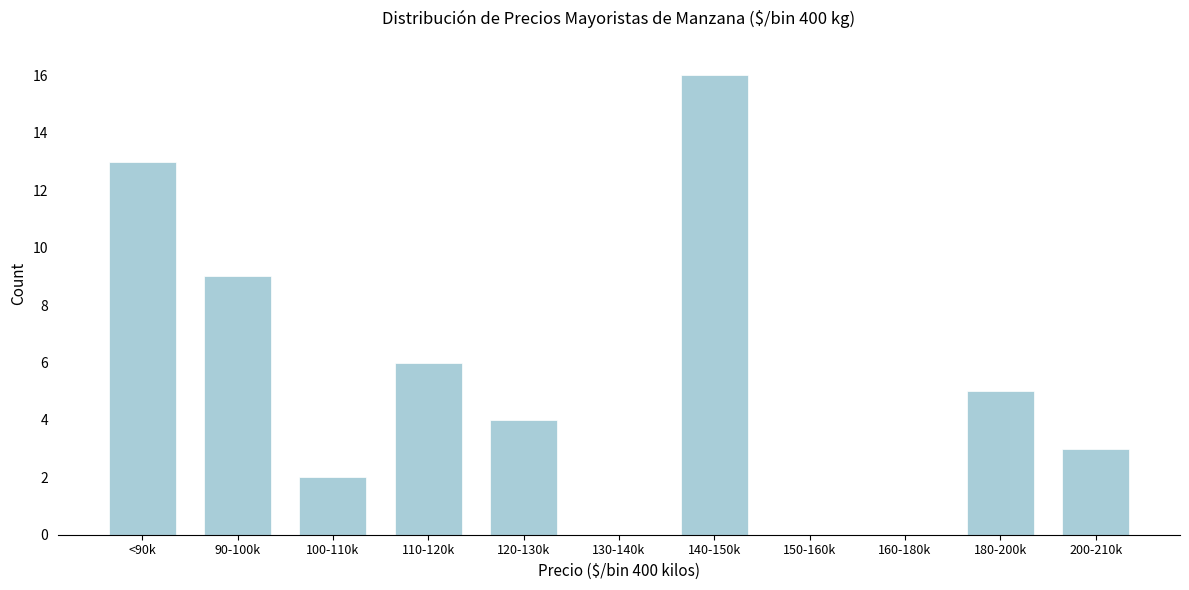

Reading right to left, extract all data points from this chart.

200-210k=3	180-200k=5	160-180k=0	150-160k=0	140-150k=16	130-140k=0	120-130k=4	110-120k=6	100-110k=2	90-100k=9	<90k=13